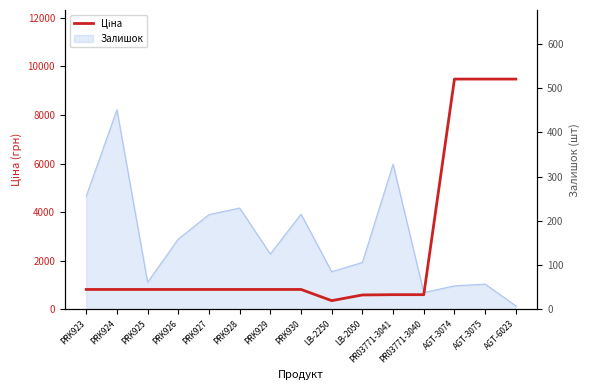

Rank the categories by value from lowest to highest.

LB-2250, LB-2050, PR03771-3041, PR03771-3040, PRK923, PRK924, PRK925, PRK926, PRK927, PRK928, PRK929, PRK930, AGT-3074, AGT-3075, AGT-6023